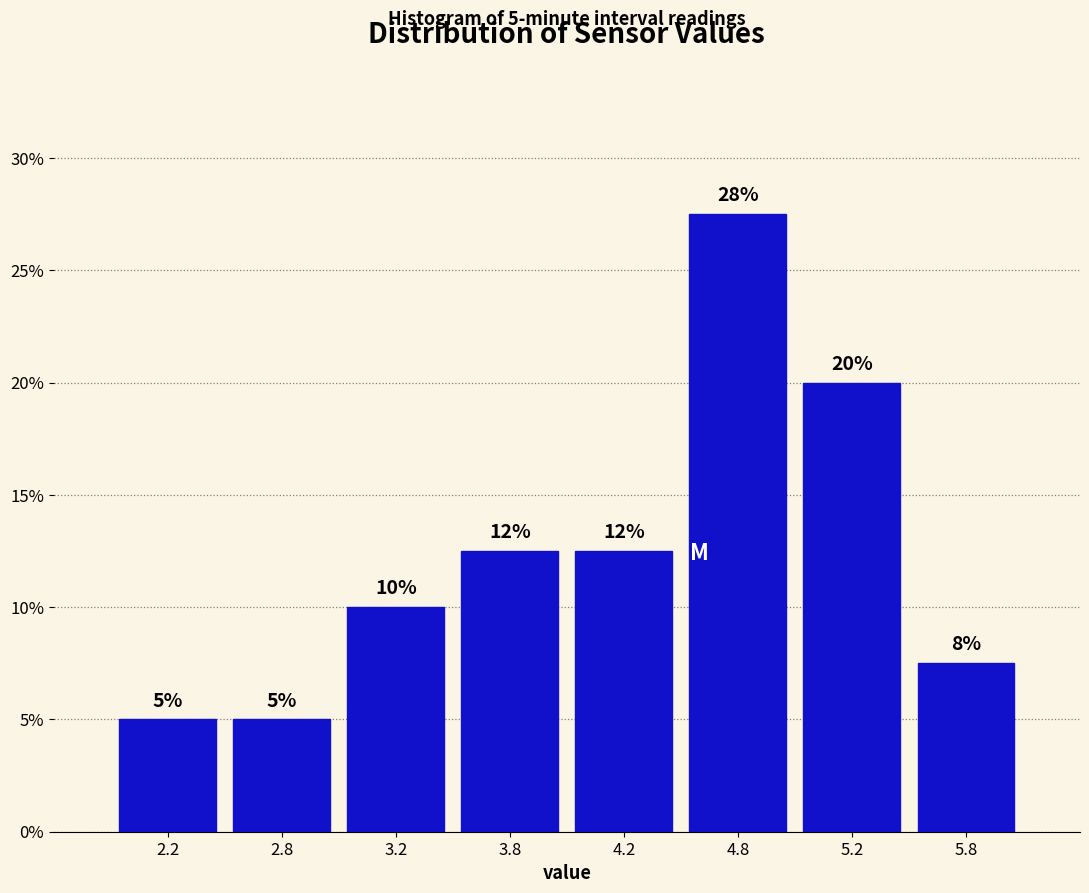

What position from the left is 4.8?

6